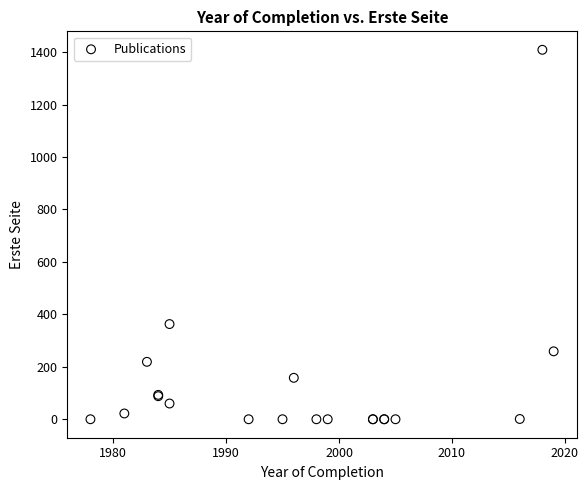

What Y value in the scatter plot is closest to 704?

363